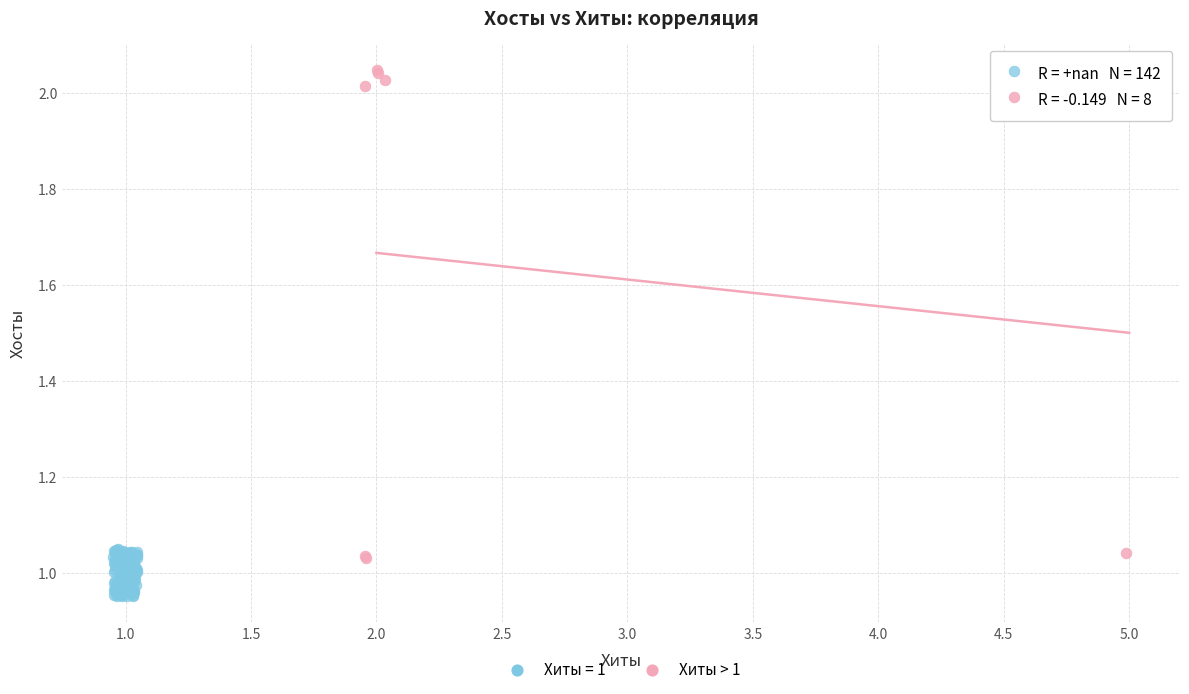

Which series contains the highest Y value?

Хиты > 1